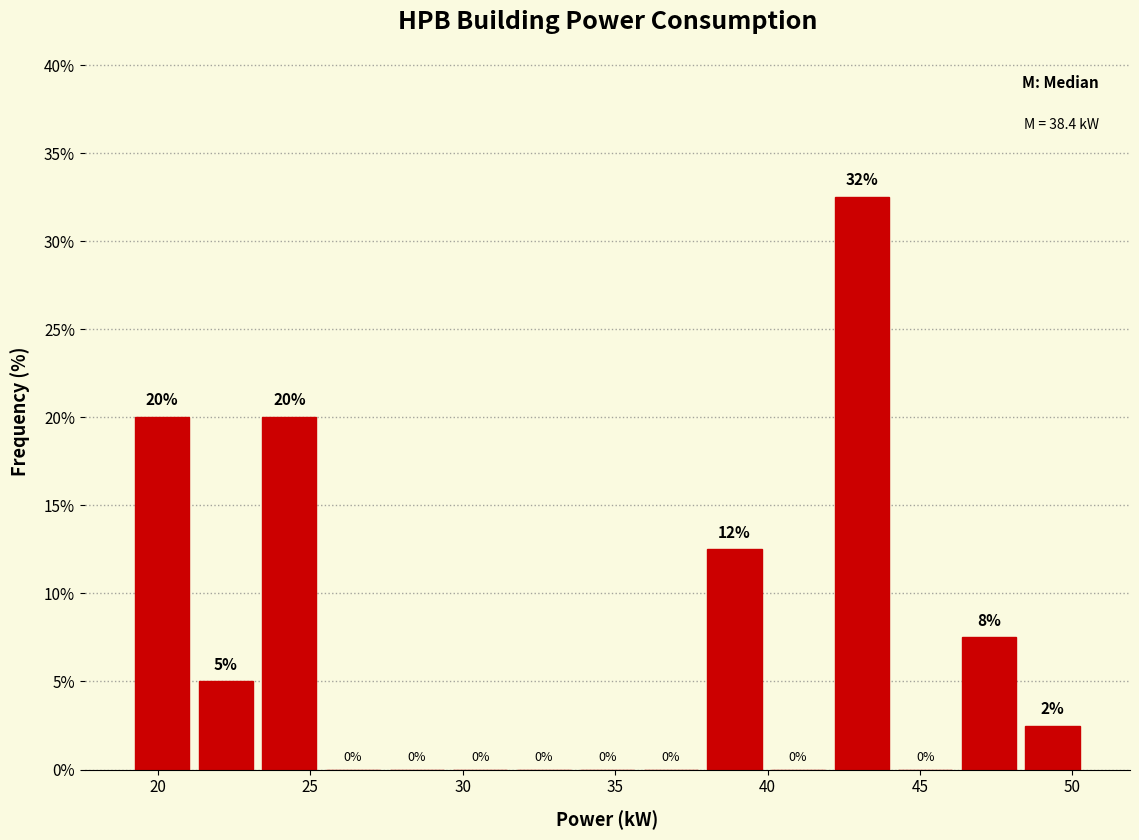

Over which range of the x-axis is the bar tallest?

42.0 to 44.0